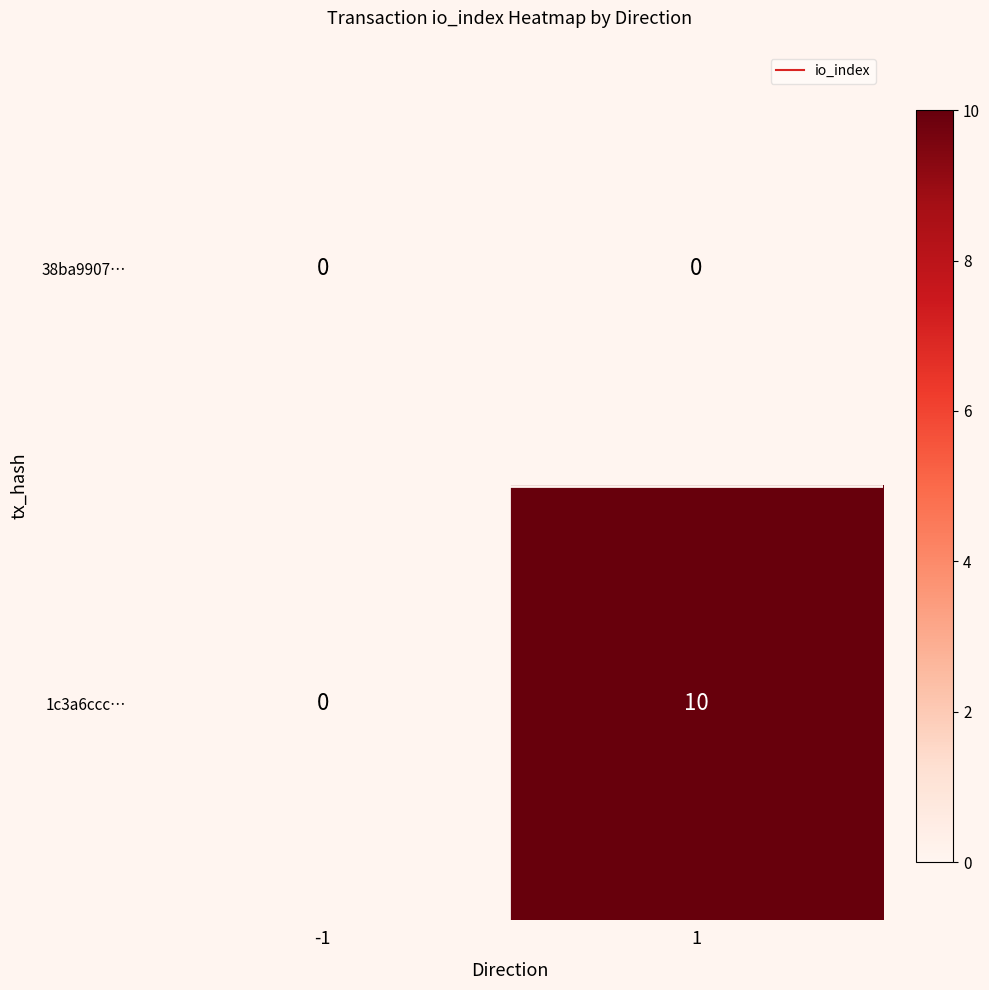

List the series in order of their peak value, lowest first.

38ba9907…, 1c3a6ccc…